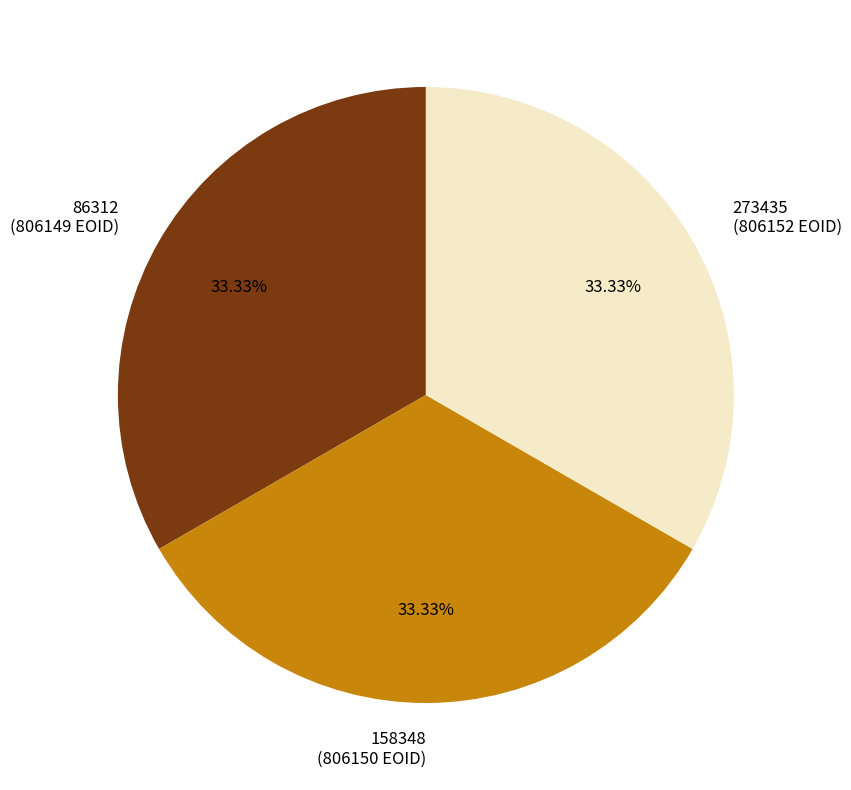

Approximately how many times larger is the value at 158348 (806150 EOID) compared to 273435 (806152 EOID)?

1.0